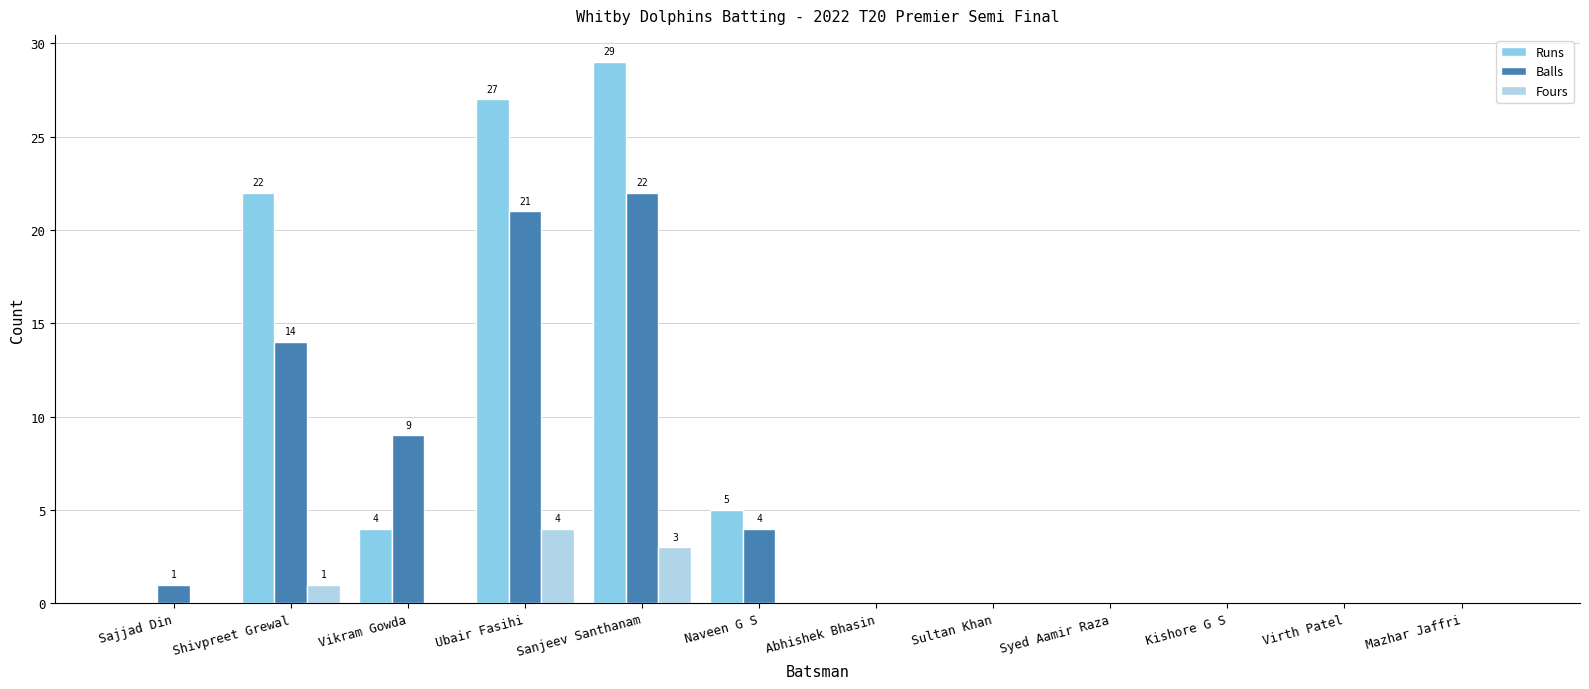

What is the average value of the Balls series?

6